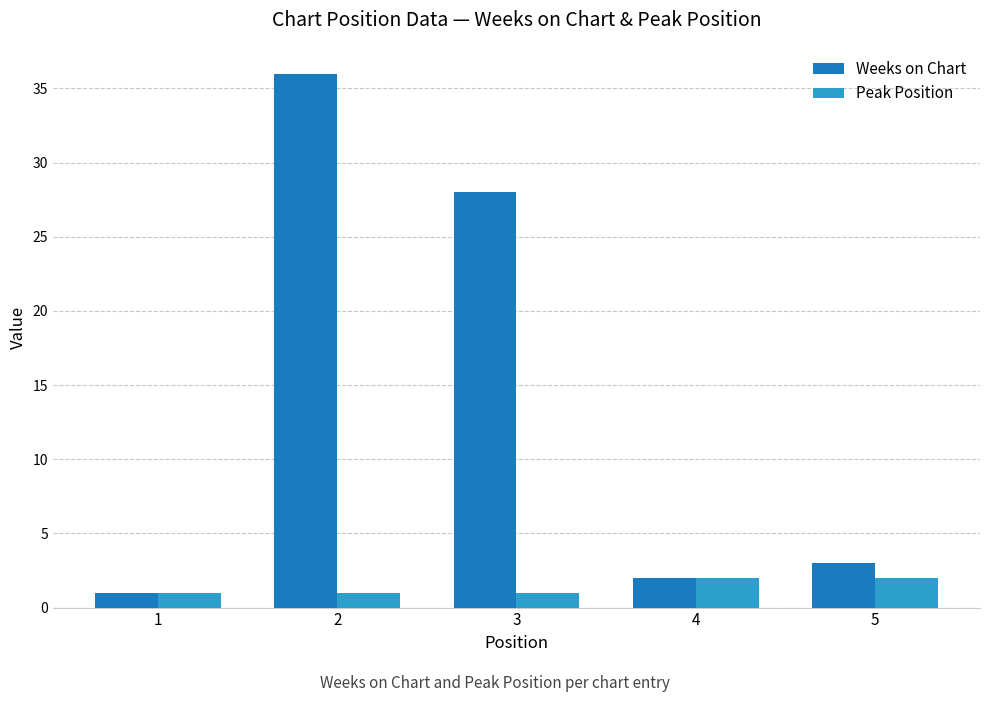

At which category does the chart reach its peak across all series?

2